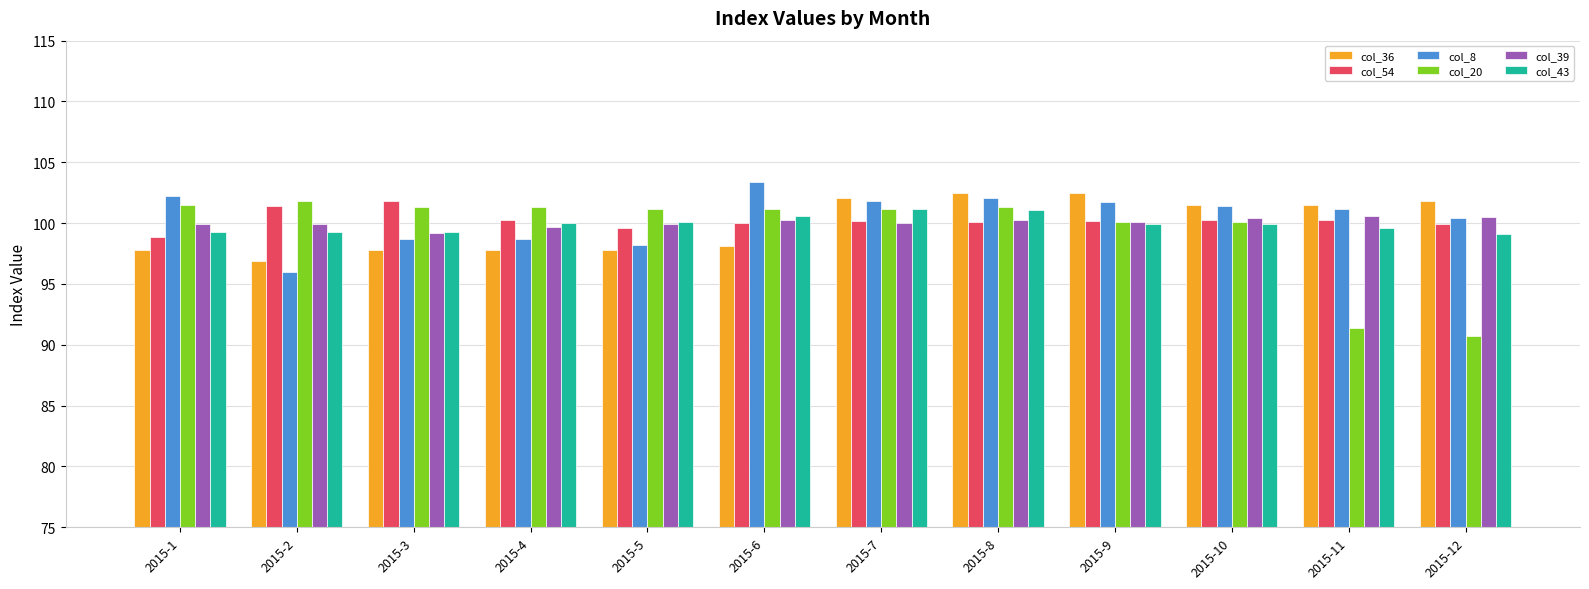

Is the value of col_43 at 2015-3 greater than the value of col_36 at 2015-12?

No